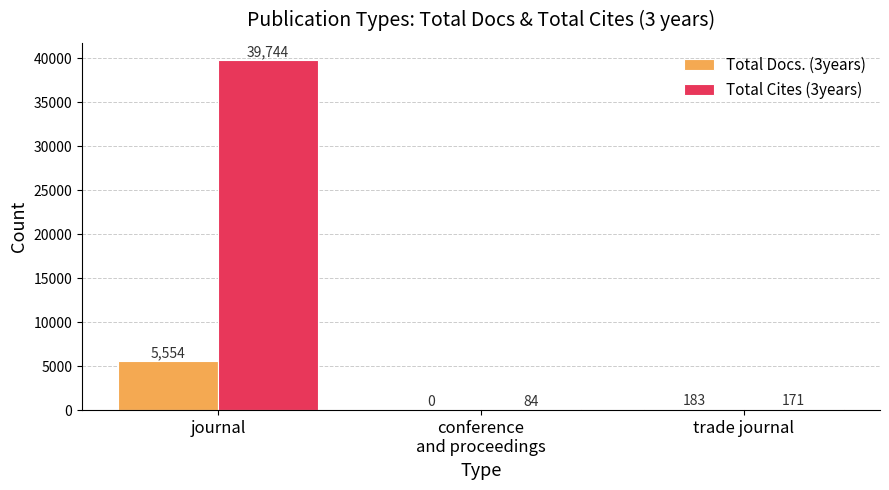

Is it true that Total Cites (3years) equals 18726 at journal?

False